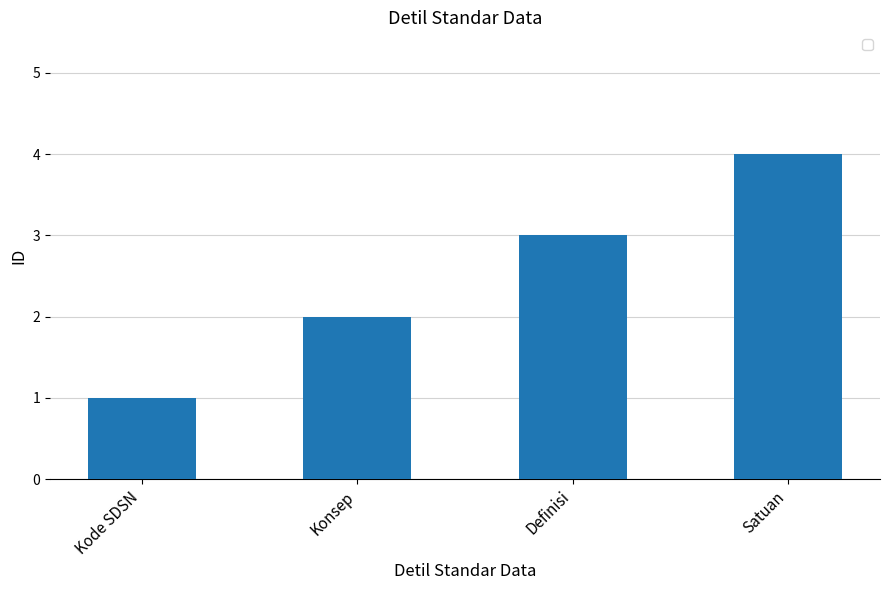

What is the difference between the values at Satuan and Definisi?

1